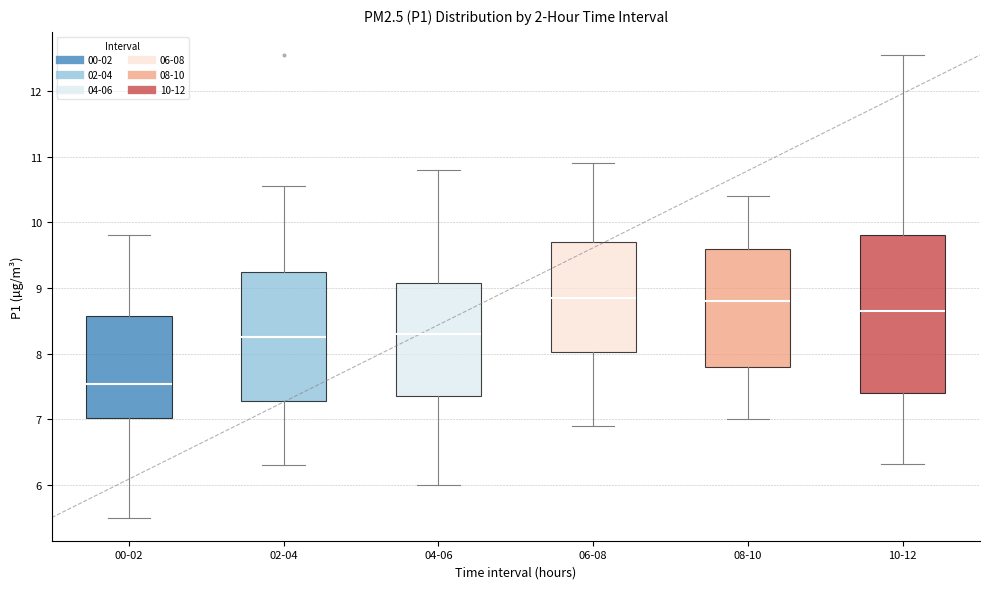

Where does the upper whisker of the box for 02-04 end on the y-axis? The values are not printed on the chart, so give them approximately, as read against the axis.

10.6